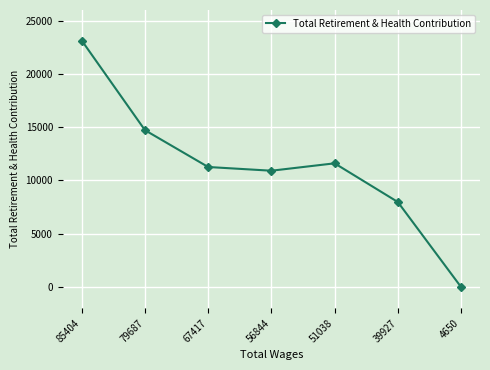

List the labels in order of value, smallest first.

4650, 39927, 56844, 67417, 51038, 79687, 85404